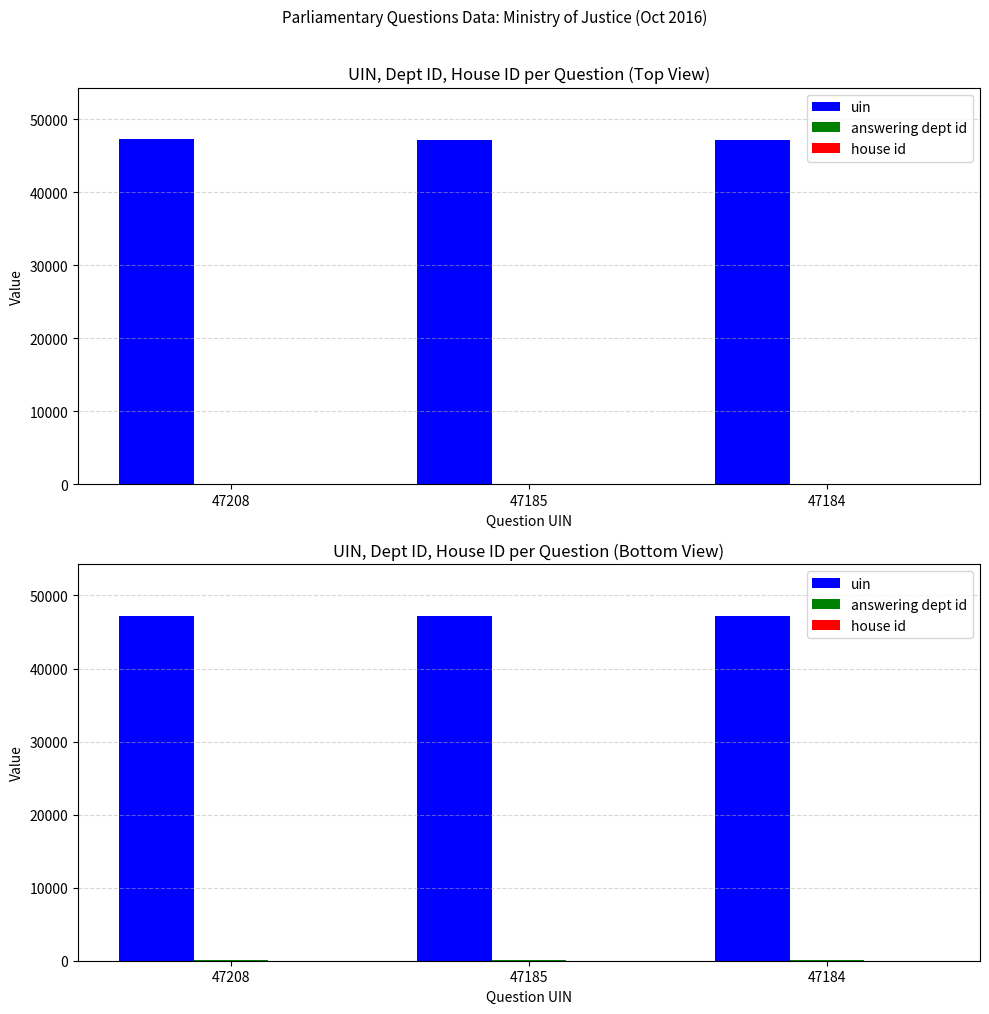

How many values in the uin series exceed 47185?

1